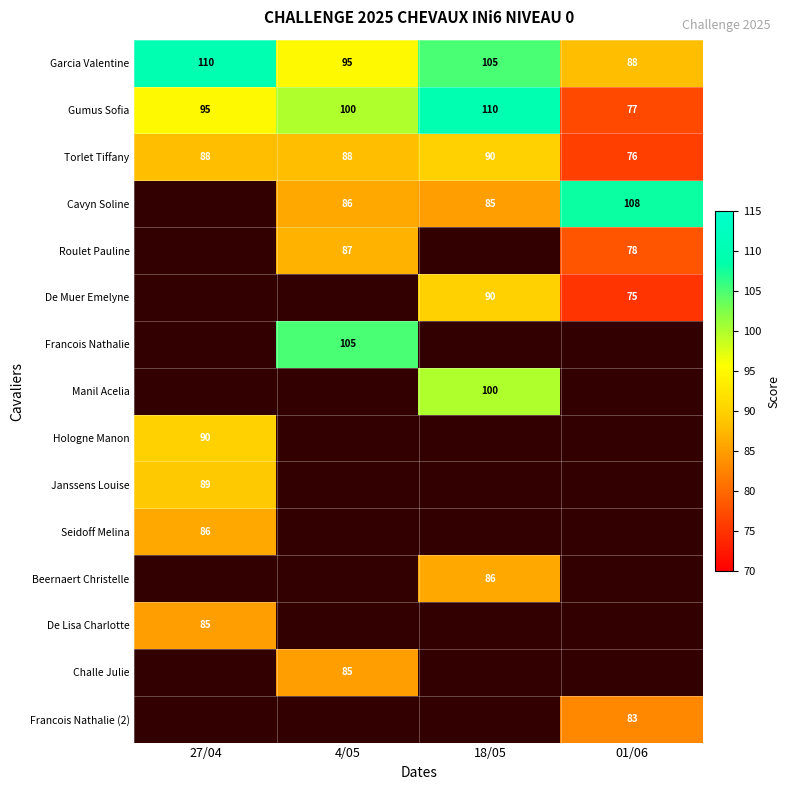

The value of Roulet Pauline at 01/06 is 78. True or false?

True